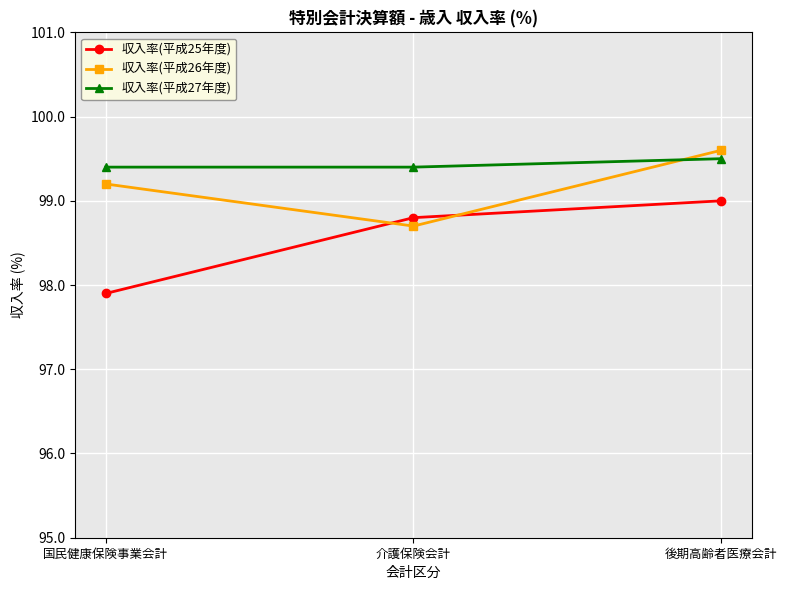

How many values in the 収入率(平成25年度) series exceed 98?

2